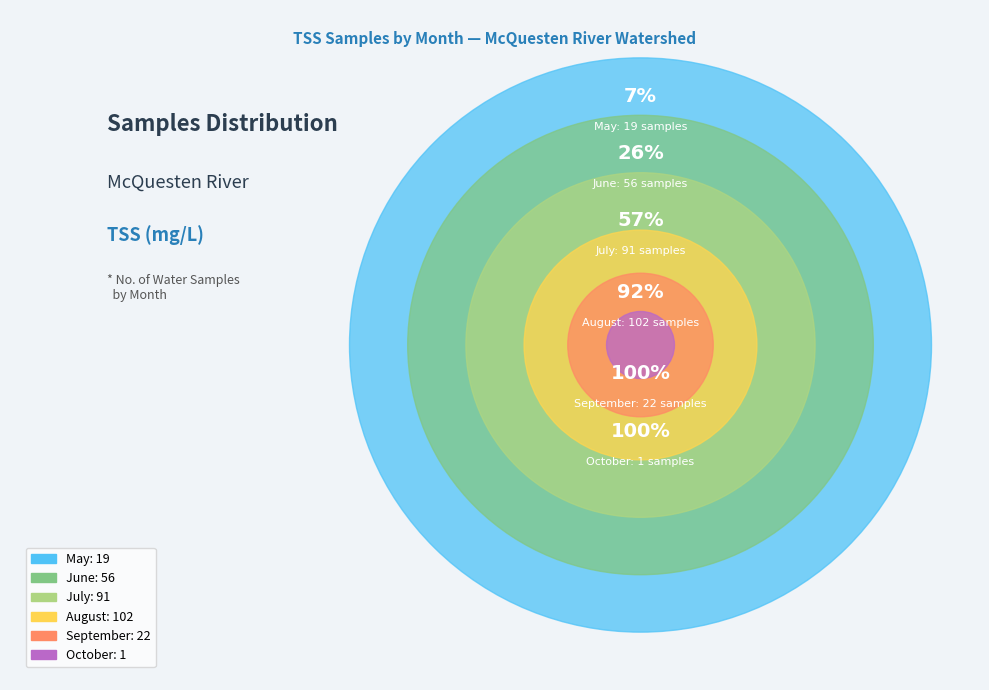

Approximately how many times larger is the value at October compared to May?

0.1